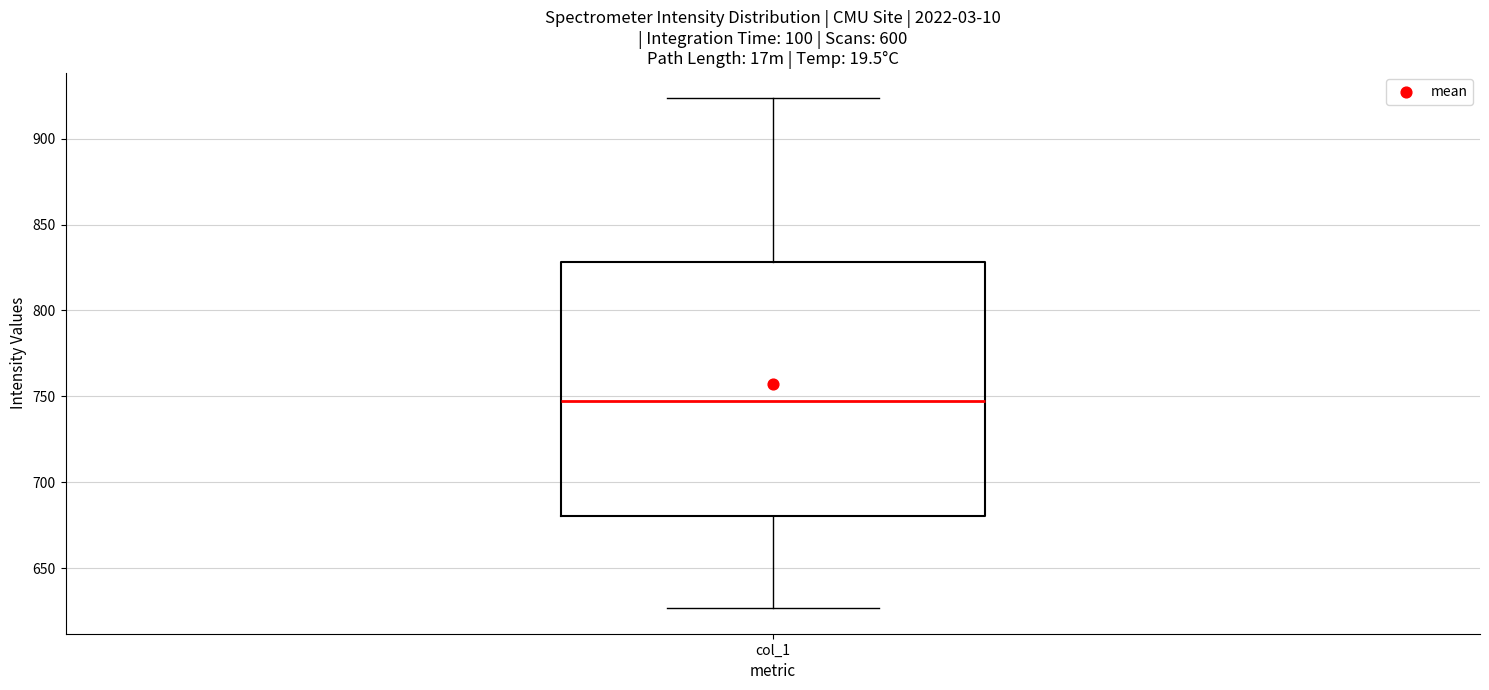

Transcribe this box plot: give where the median line is, the range the box spans, and where the two whiskers end, as read against the y-axis. The values are not printed on the chart, so give them approximately, as read against the axis.

median 745, box 680 to 830, whiskers 625 to 925